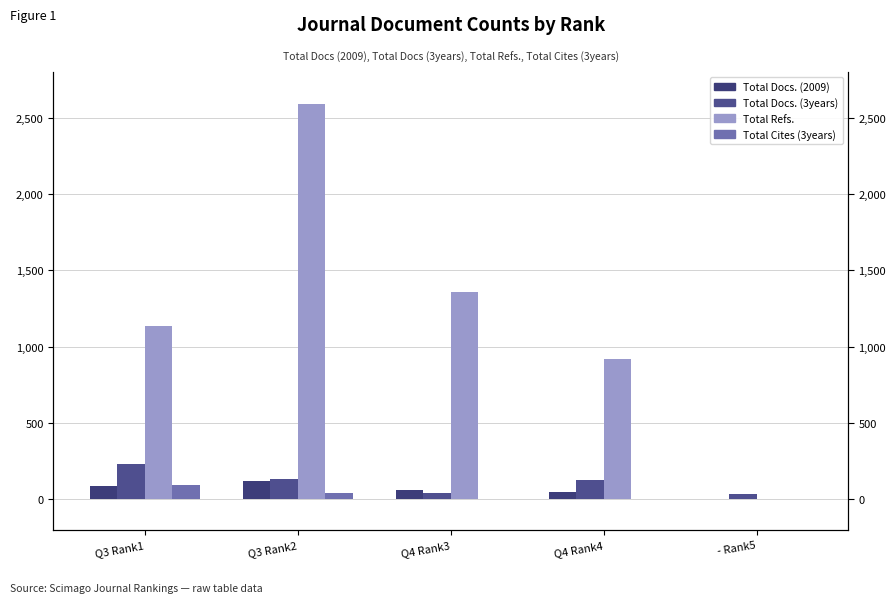

How many bars are there in total?

20